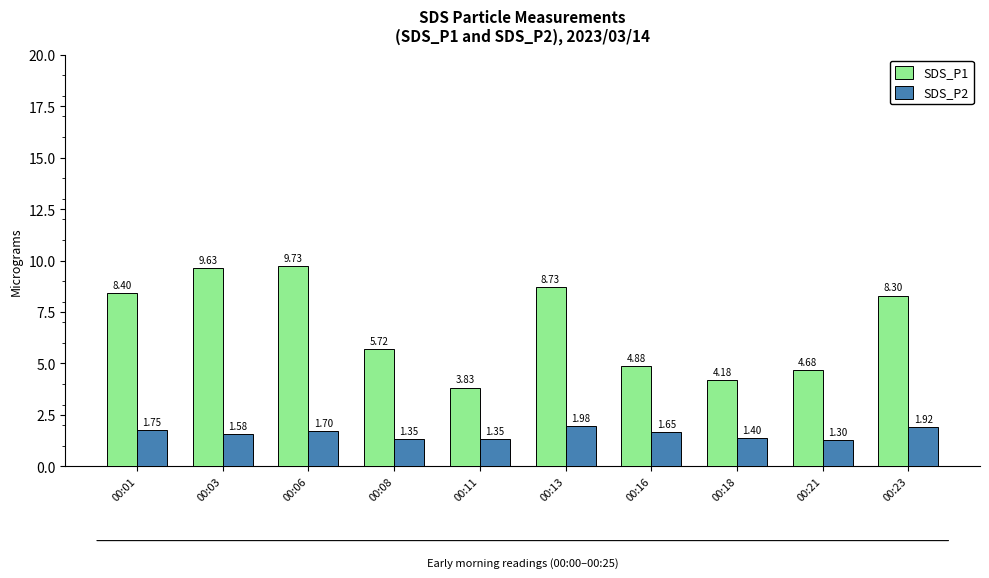

At which category is the sum across all series the highest?

00:06